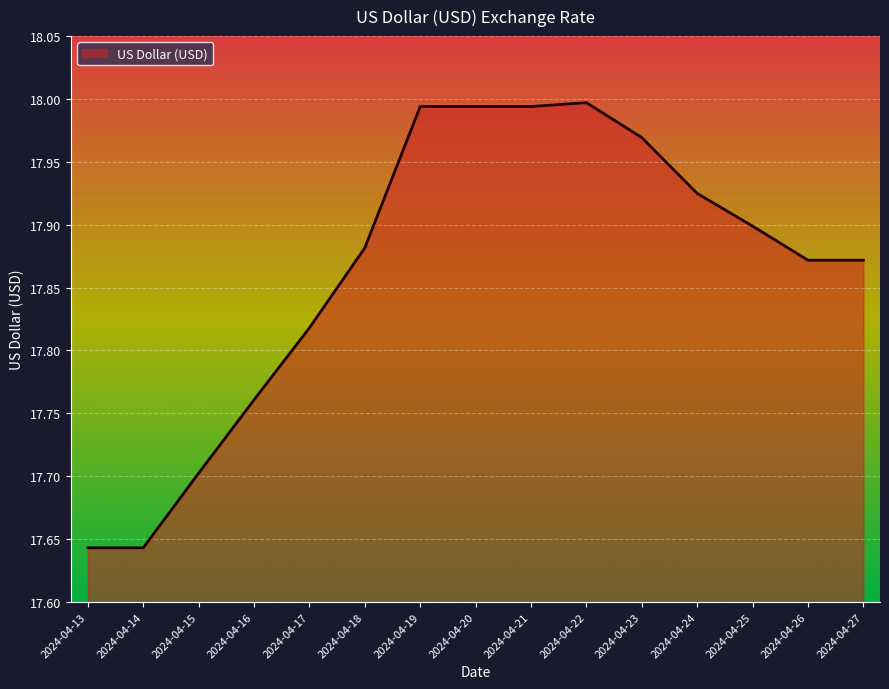

What is the difference between the maximum and minimum values?

0.4